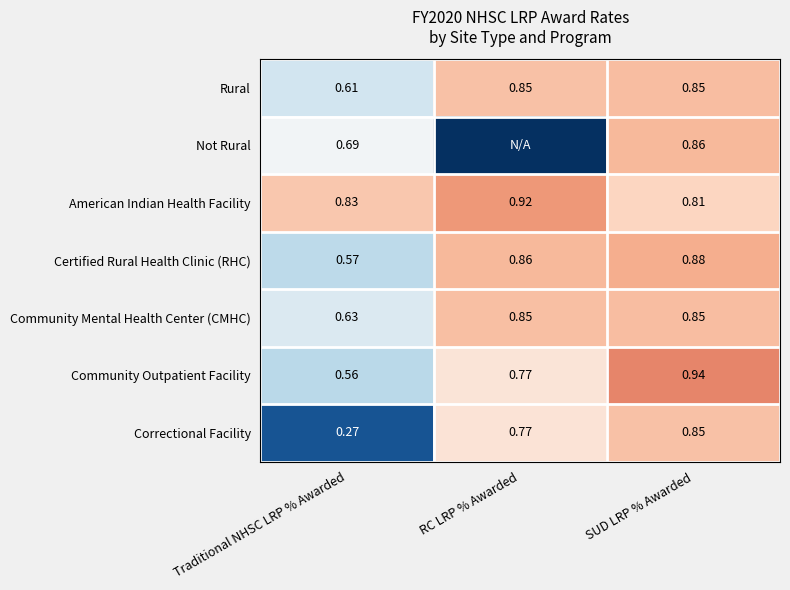

Which series changed the most between Traditional NHSC LRP % Awarded and SUD LRP % Awarded?

Correctional Facility